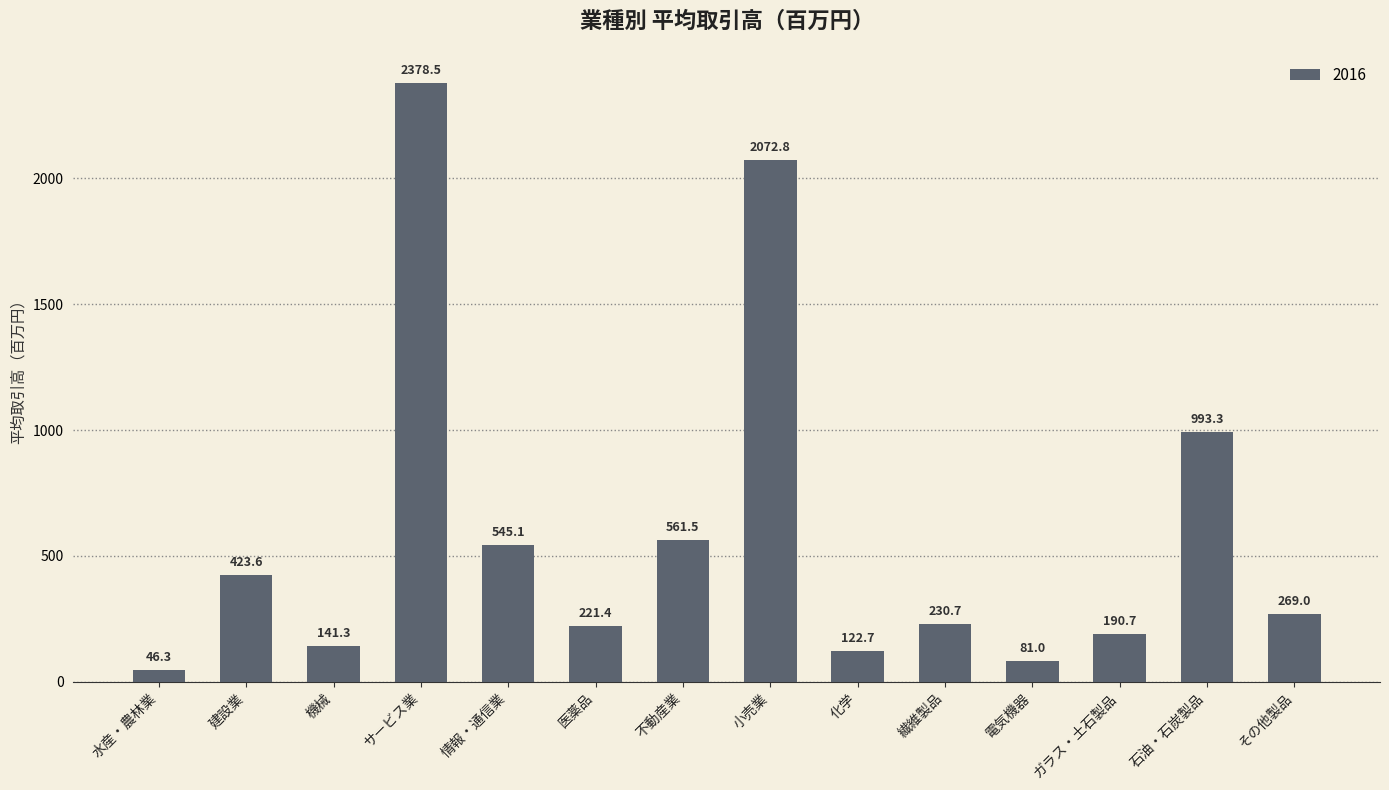

Reading left to right, list all the values displayed in this chart.

水産・農林業=46.3	建設業=423.6	機械=141.3	サービス業=2378.5	情報・通信業=545.1	医薬品=221.4	不動産業=561.5	小売業=2072.8	化学=122.7	繊維製品=230.7	電気機器=81.0	ガラス・土石製品=190.7	石油・石炭製品=993.3	その他製品=269.0